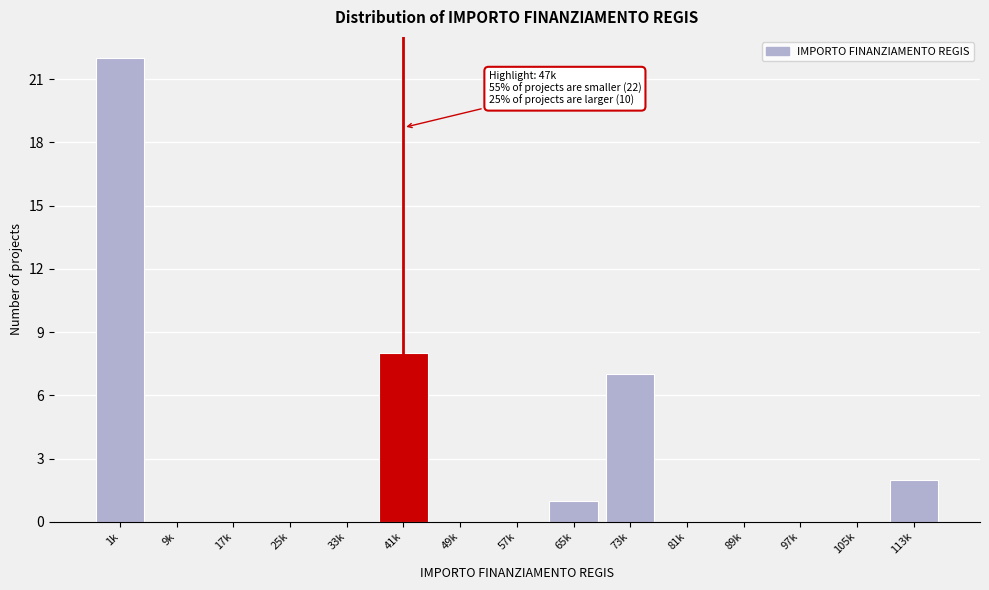

Reading left to right, extract all data points from this chart.

1k=22	9k=0	17k=0	25k=0	33k=0	41k=8	49k=0	57k=0	65k=1	73k=7	81k=0	89k=0	97k=0	105k=0	113k=2